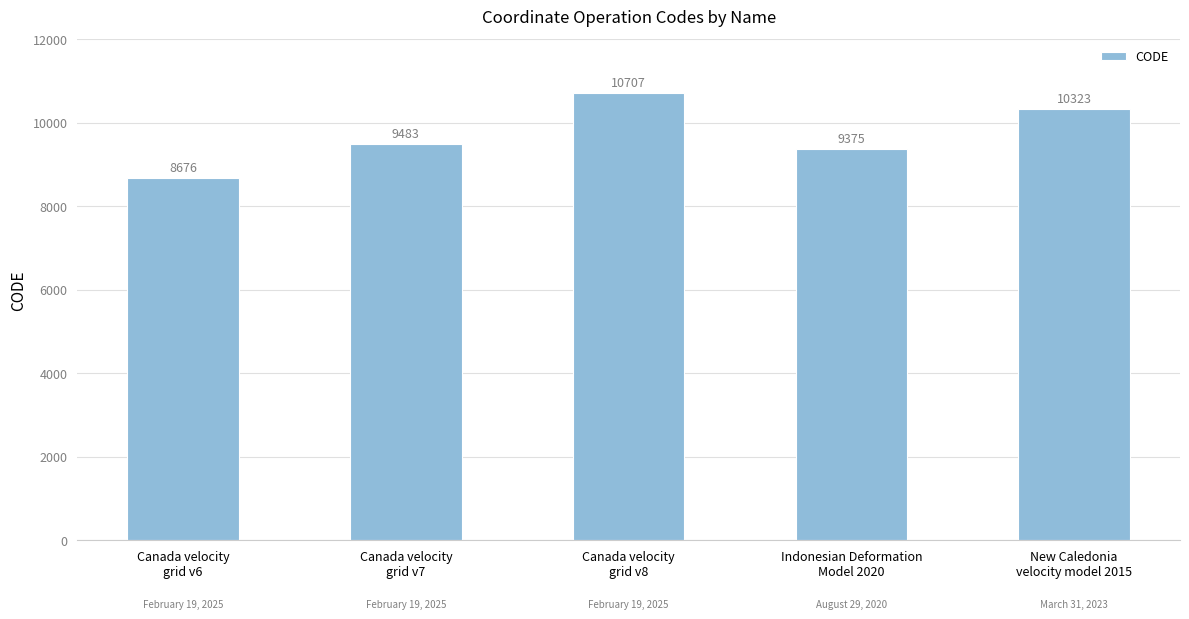

What is the label of the 2nd bar from the right?

Indonesian Deformation
Model 2020